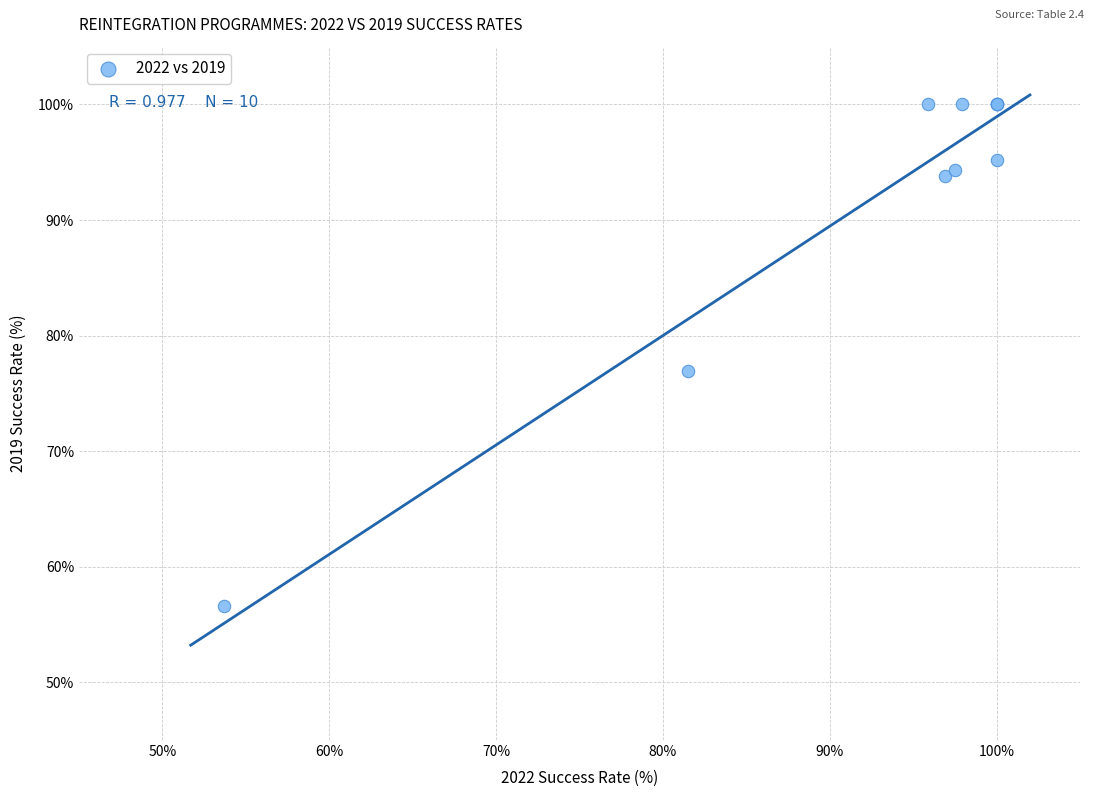

What Y value in the scatter plot is closest to 78?

76.9